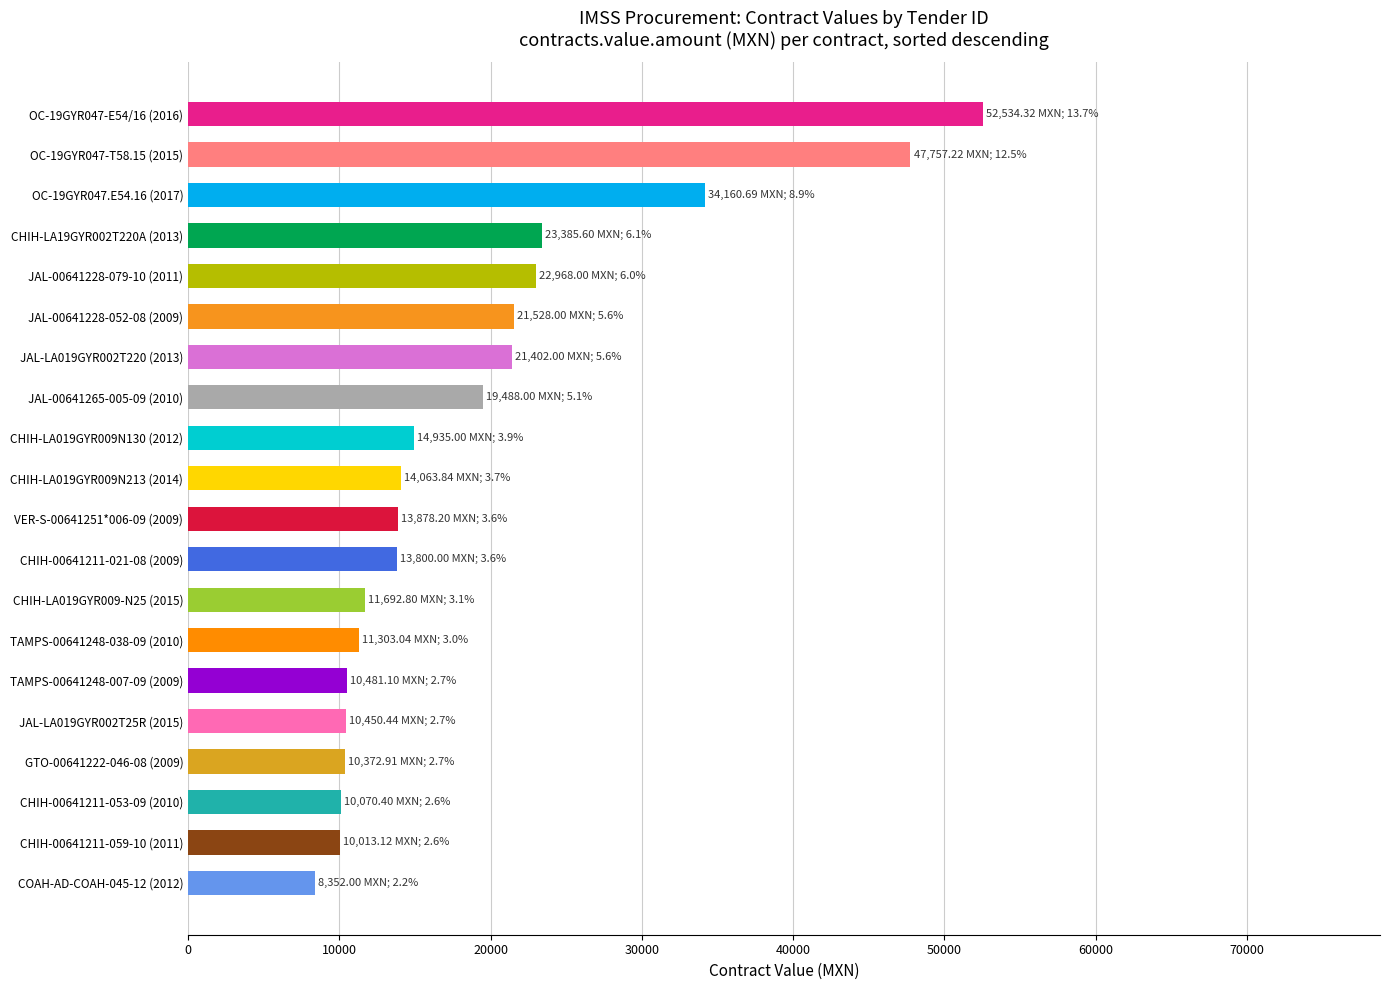

What is the difference between the maximum and second lowest values?

42521.2